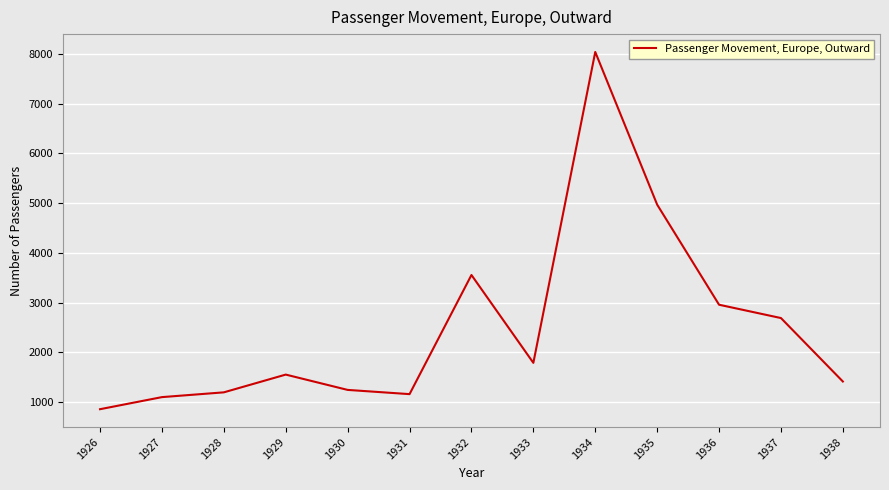

Reading left to right, transcribe all the data shown in this chart.

857	1100	1196	1553	1245	1160	3556	1789	8041	4971	2958	2690	1414